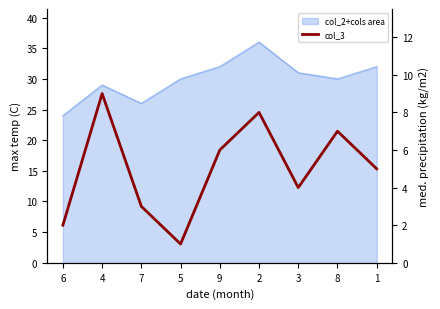

Which has a higher value, 8 or 9?

8